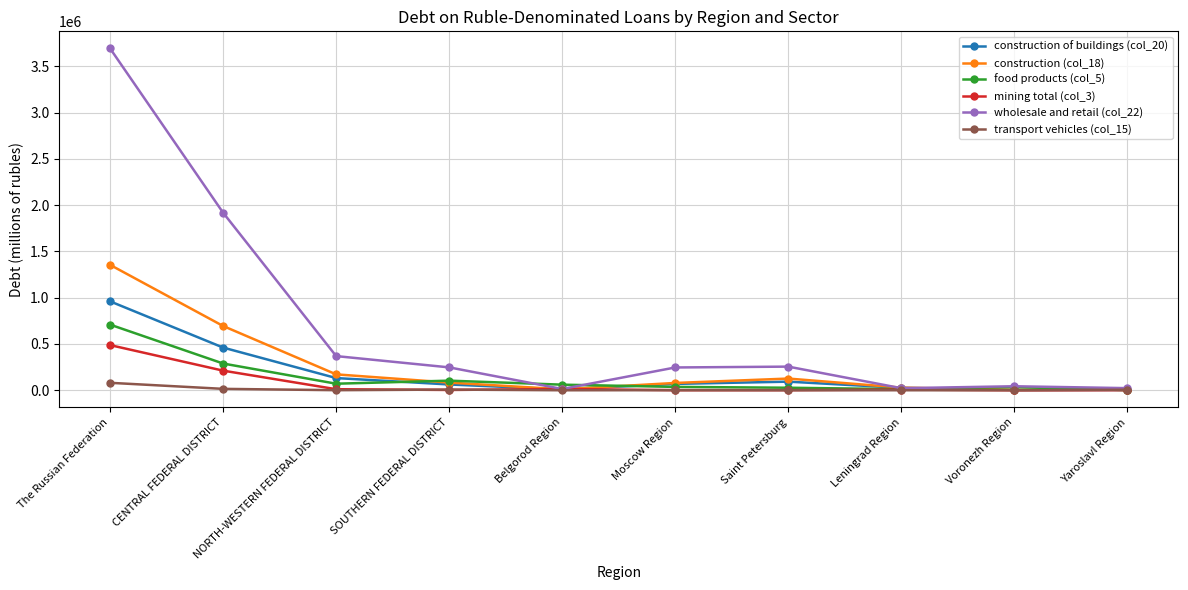

What is the maximum value for construction (col_18)?

1354679